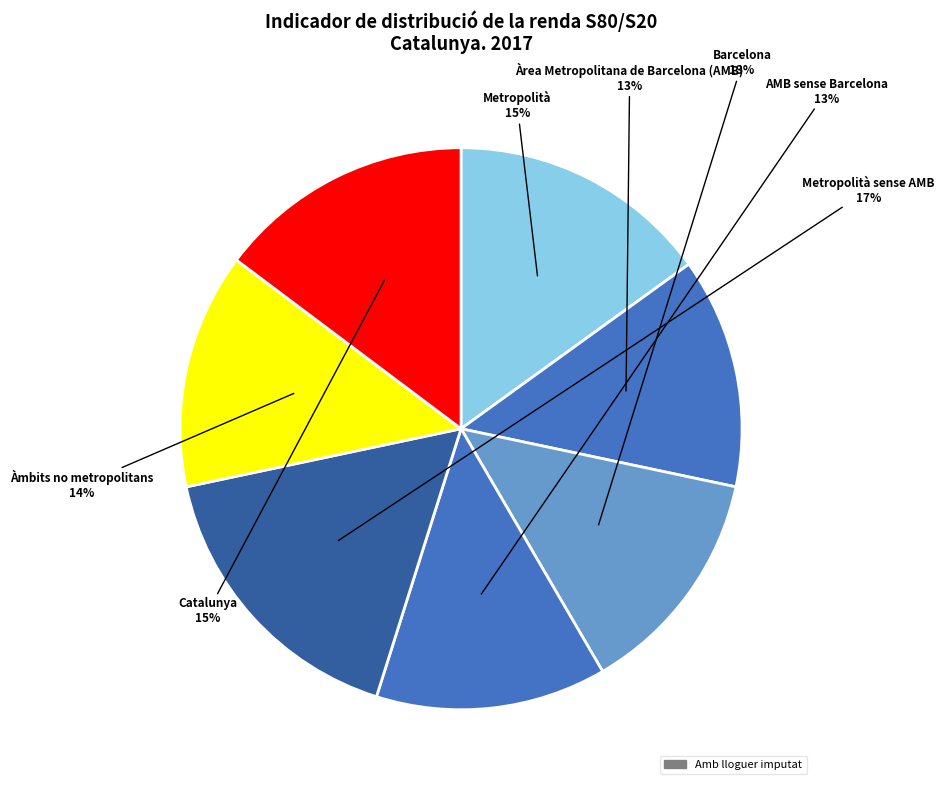

Which slice is the smallest?

Àrea Metropolitana de Barcelona (AMB)